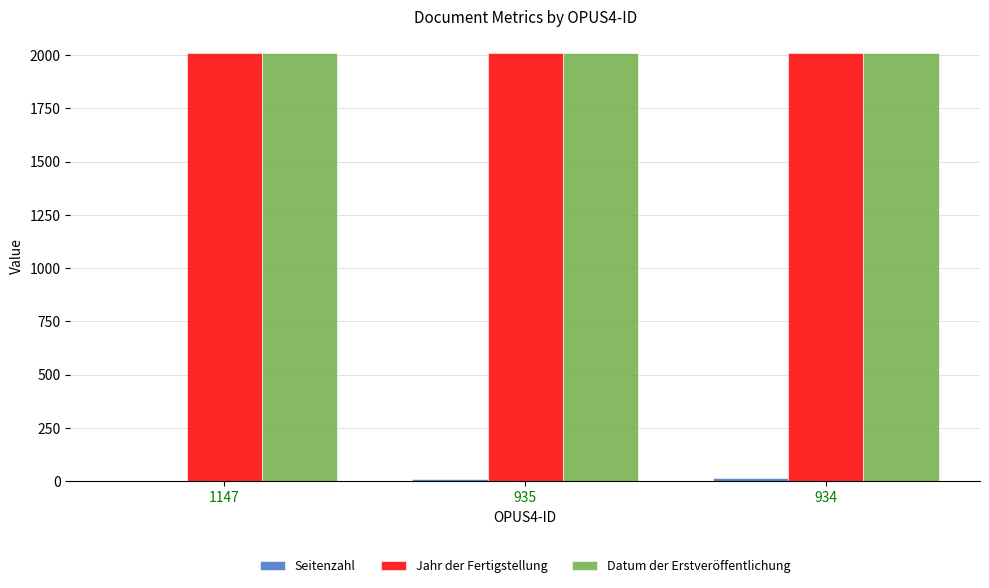

What is the maximum value shown in the chart?

2012